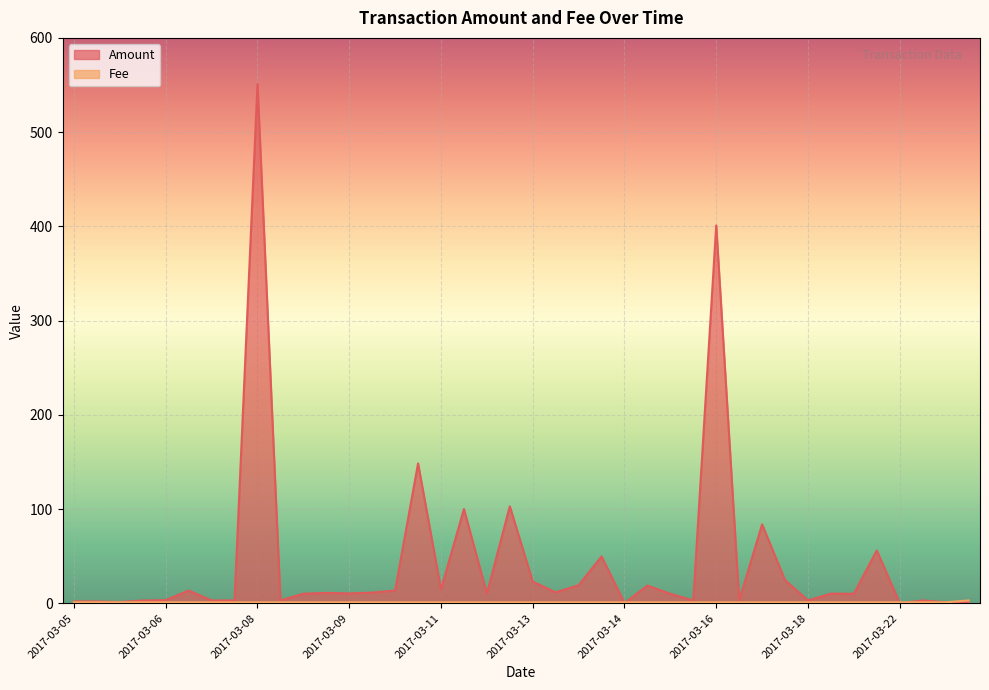

List the series in order of their peak value, lowest first.

Fee, Amount